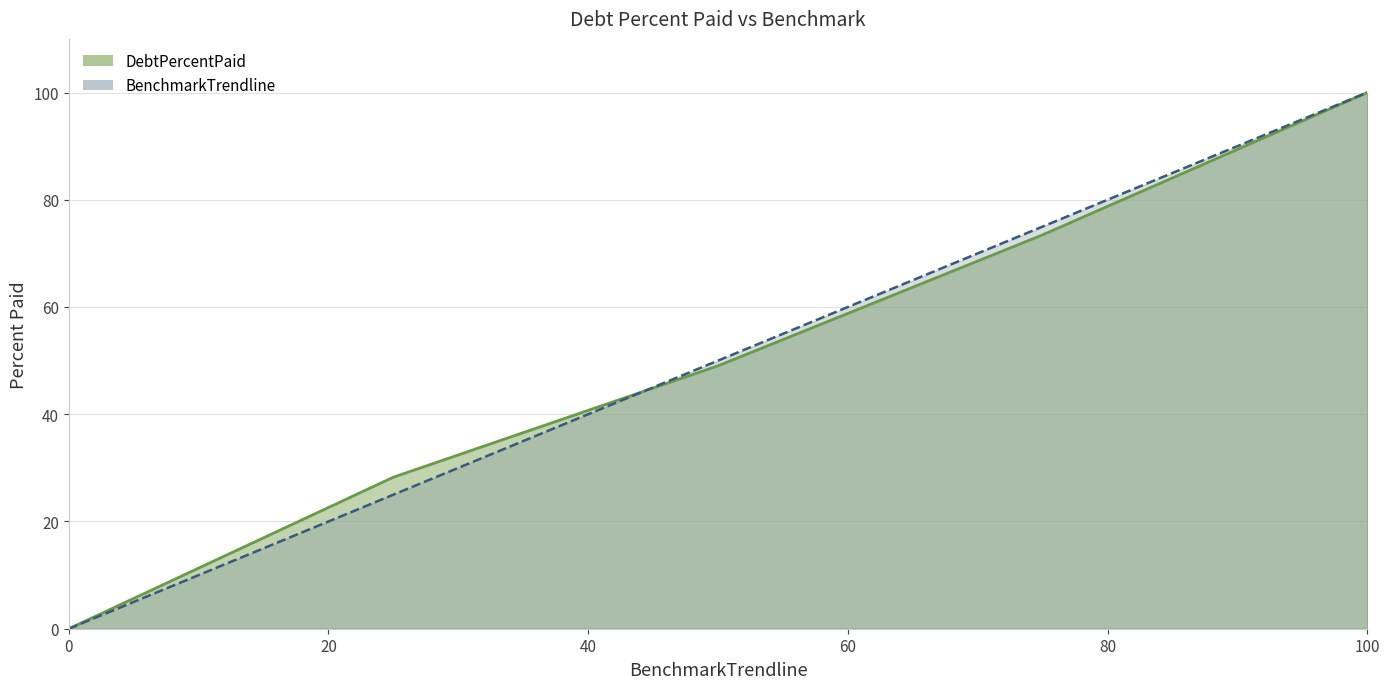

How many distinct data groups are displayed?

2